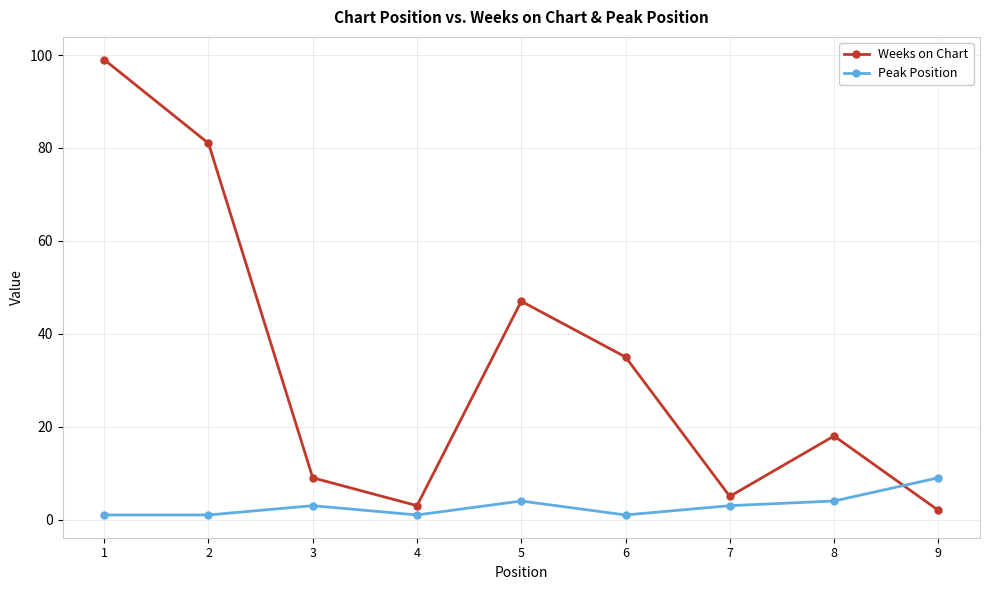

Which series has the largest range (max minus min)?

Weeks on Chart